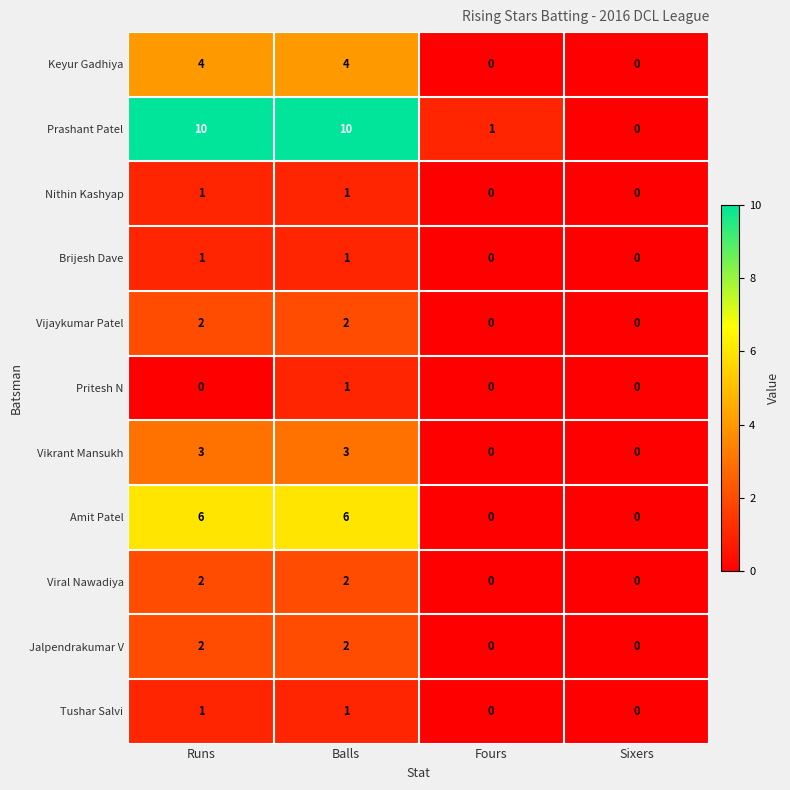

What is the spread (max minus min) of values at Balls?

9